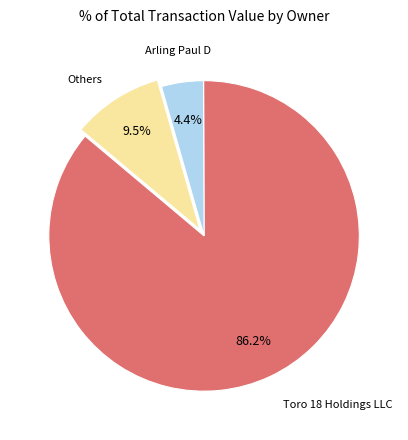

Does any single category account for the majority?

Yes